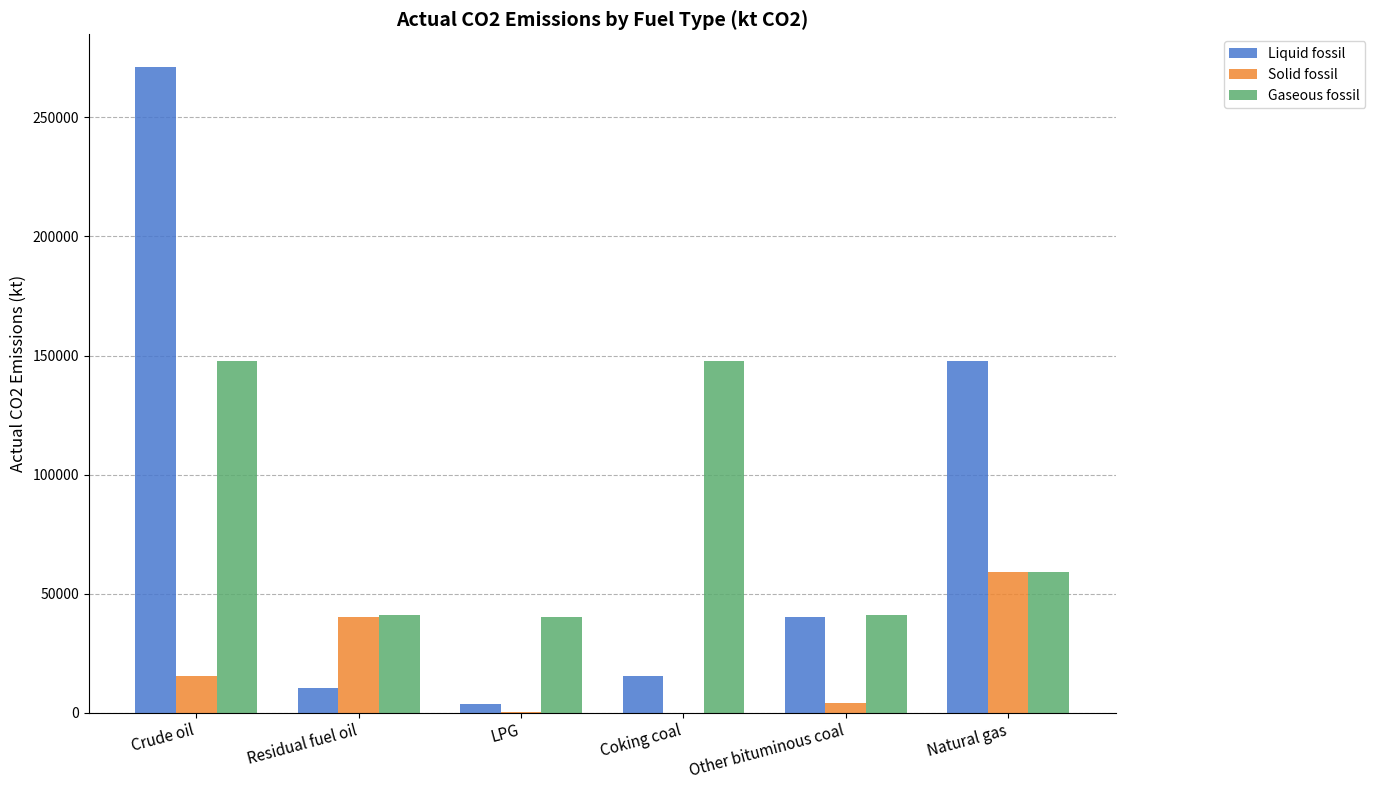

How many groups of bars are there?

6